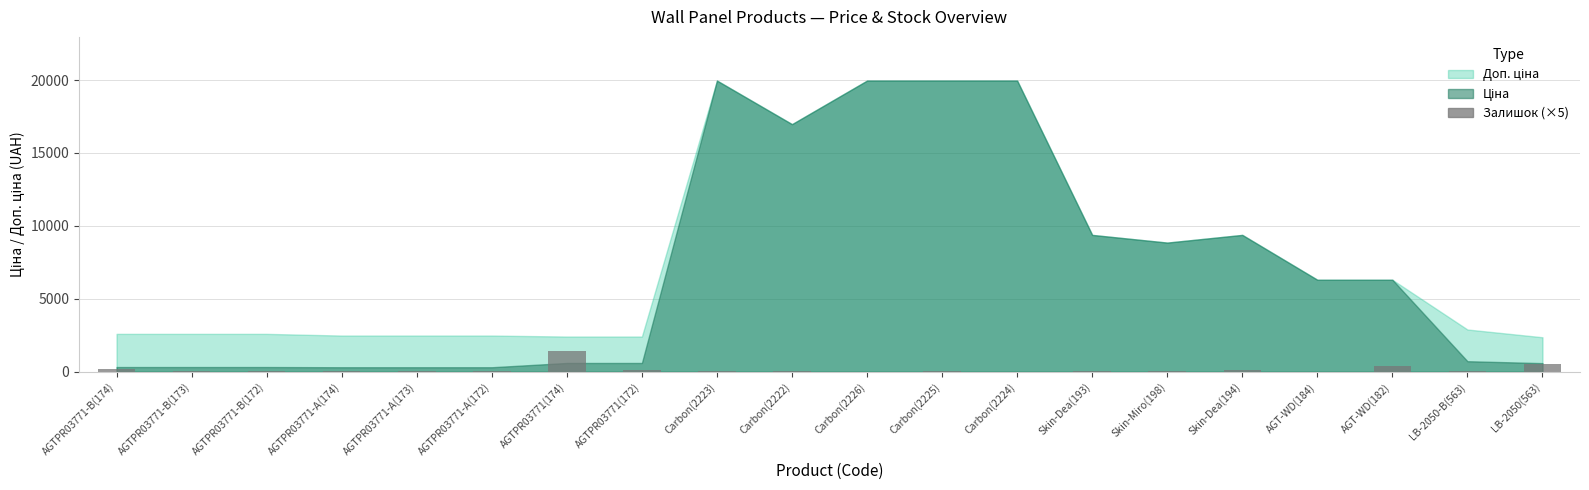

What is the change in value from AGTPR03771-B(172) to Carbon(2222)?

-5